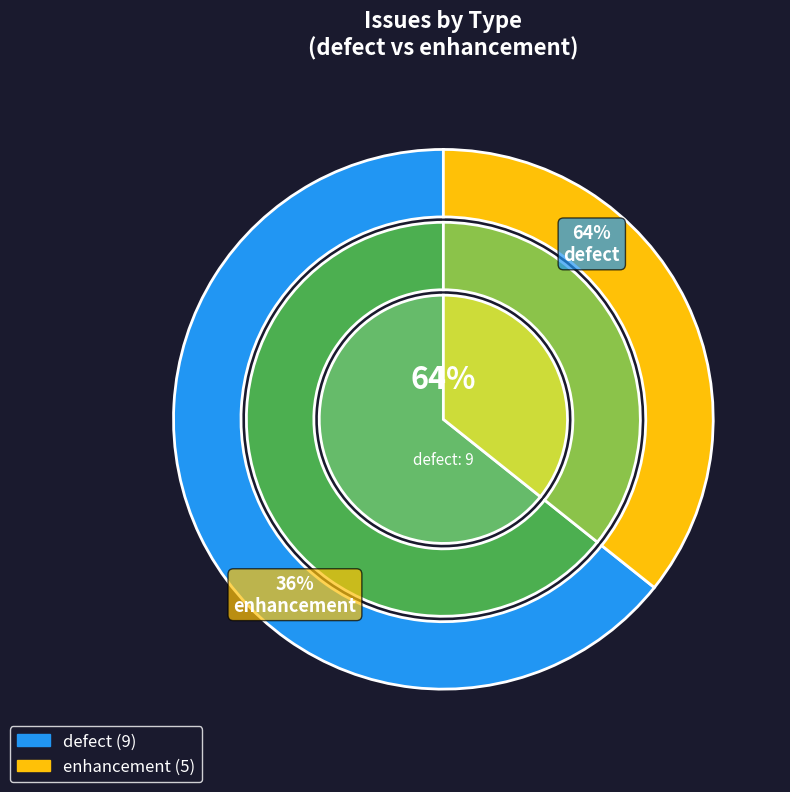

Which has a higher value, enhancement or defect?

defect